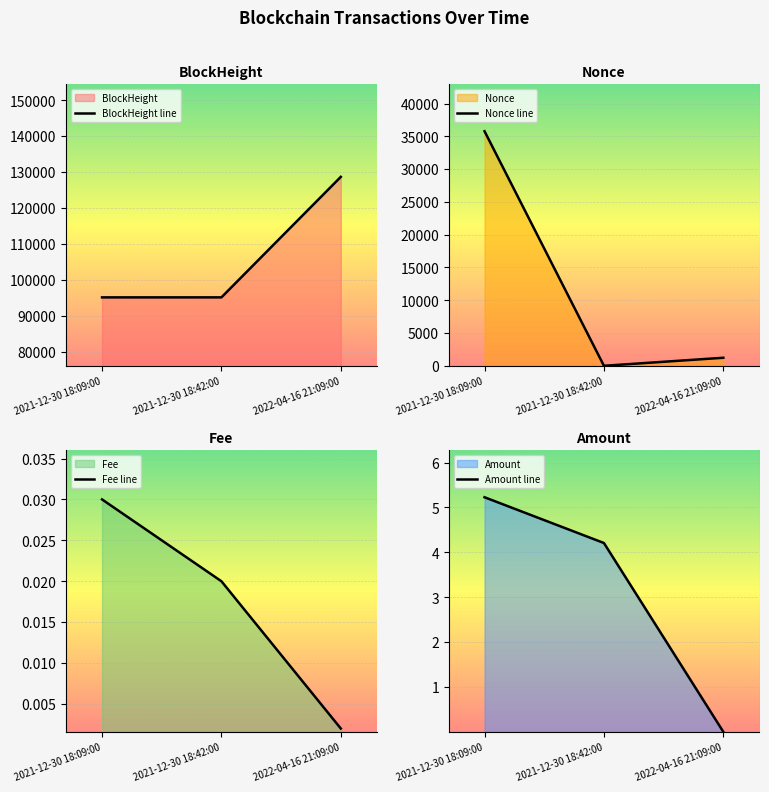

Rank the series by their maximum value, from highest to lowest.

BlockHeight line, Nonce line, Amount line, Fee line